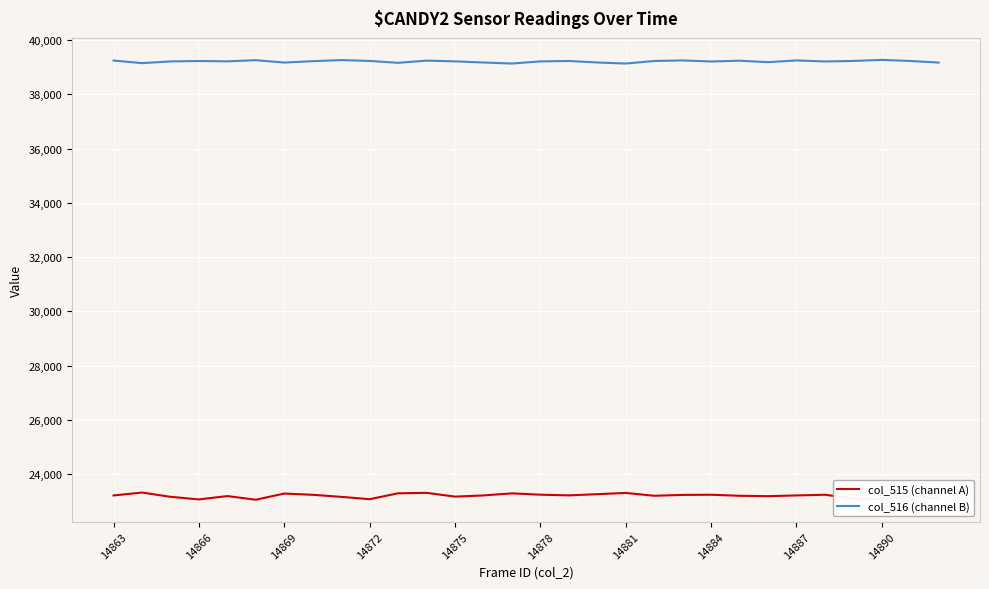

True or false: col_516 (channel B) and col_515 (channel A) intersect in this chart.

False